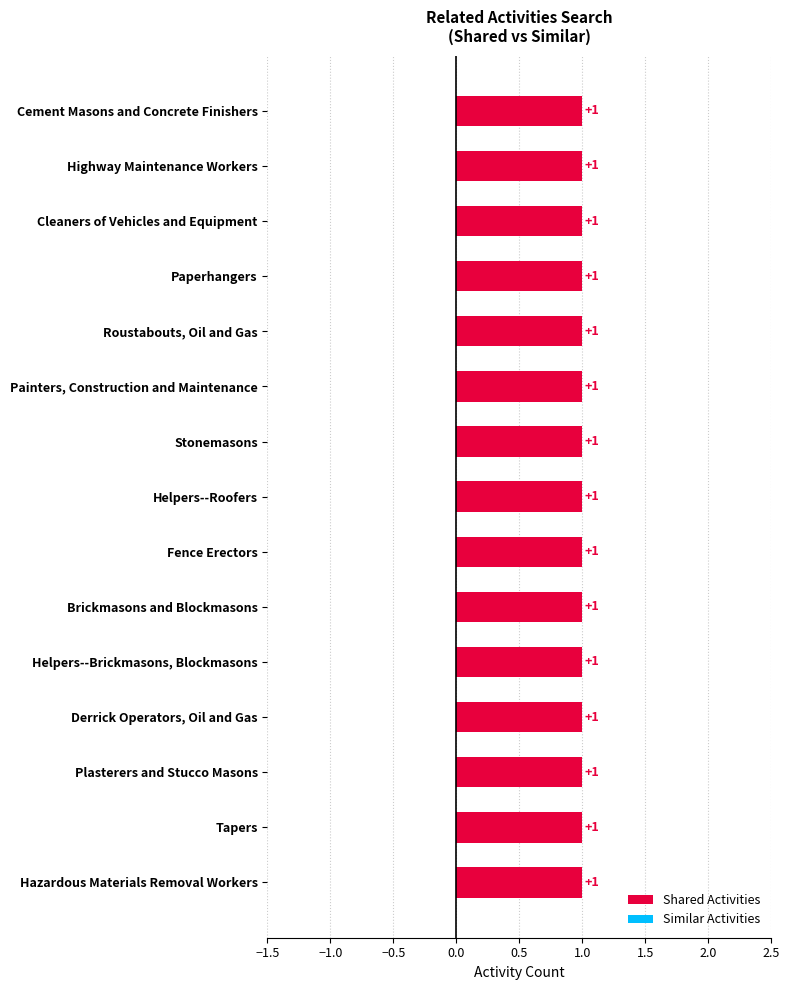

What is the total value across all series at Cleaners of Vehicles and Equipment?

1